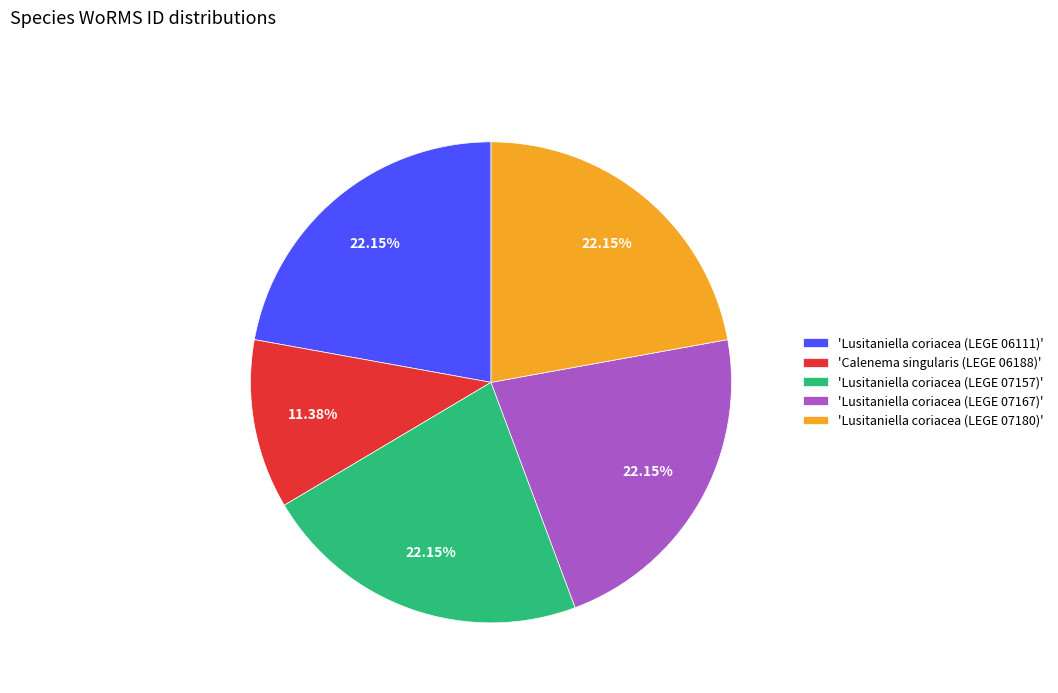

Combined, do 'Lusitaniella coriacea (LEGE 07157)' and 'Lusitaniella coriacea (LEGE 06111)' account for over 50%?

No